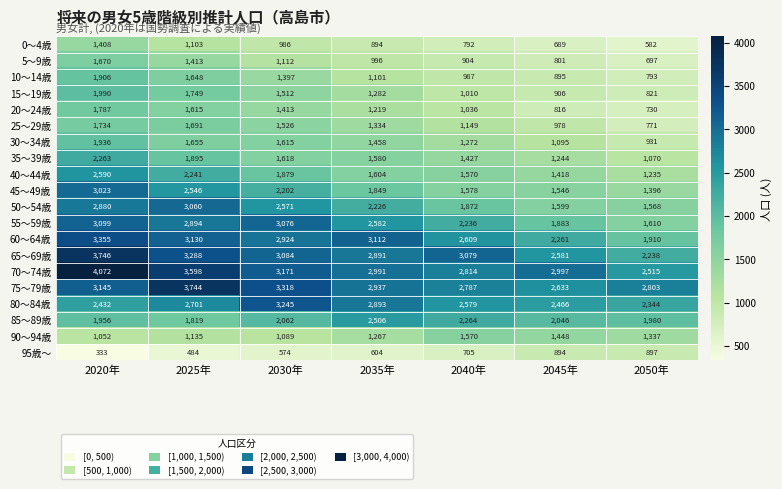

At which category is the sum across all series the highest?

2020年